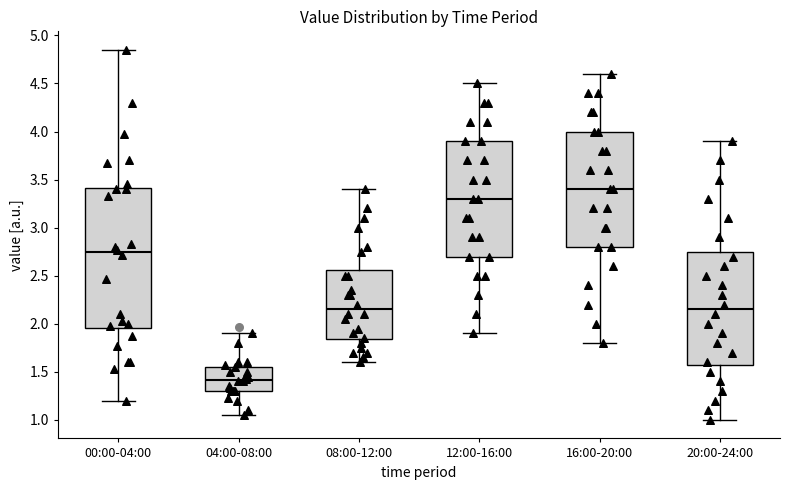

Where is the lower edge of the box for 08:00-12:00 on the y-axis? The values are not printed on the chart, so give them approximately, as read against the axis.

1.85